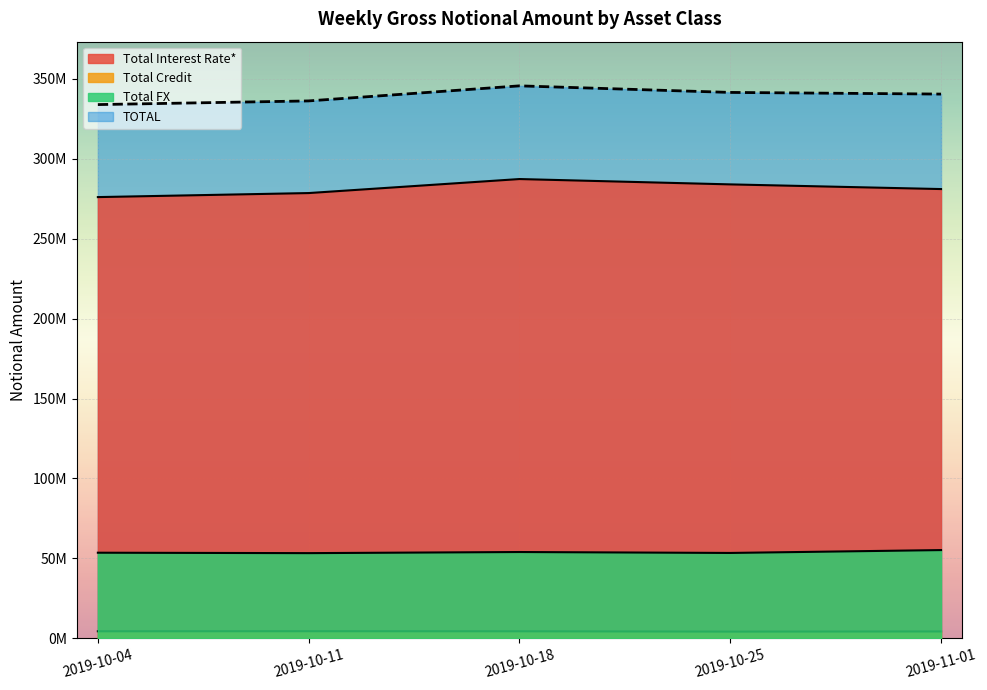

True or false: Total Interest Rate* and Total Credit intersect in this chart.

False